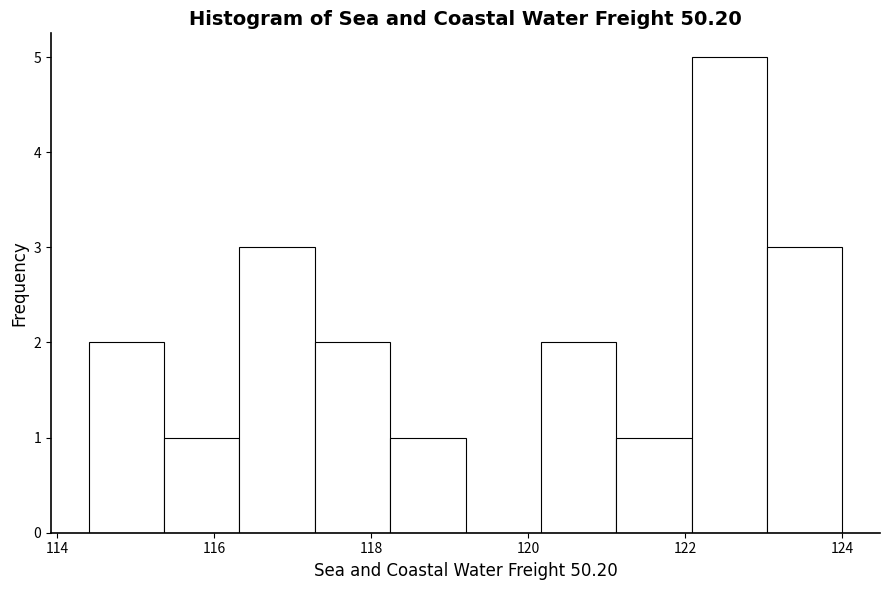

Over which range of the x-axis is the bar tallest?

122.08 to 123.04